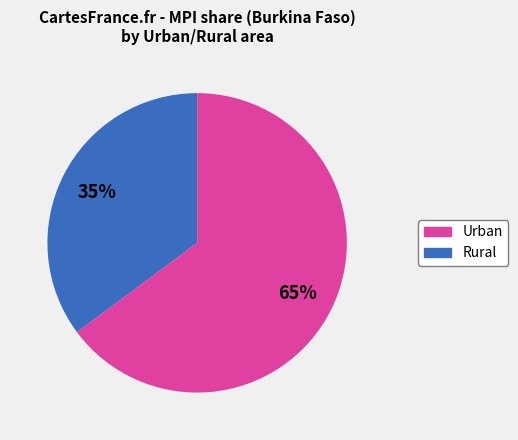

Do Rural and Urban together represent more than half of the pie?

Yes